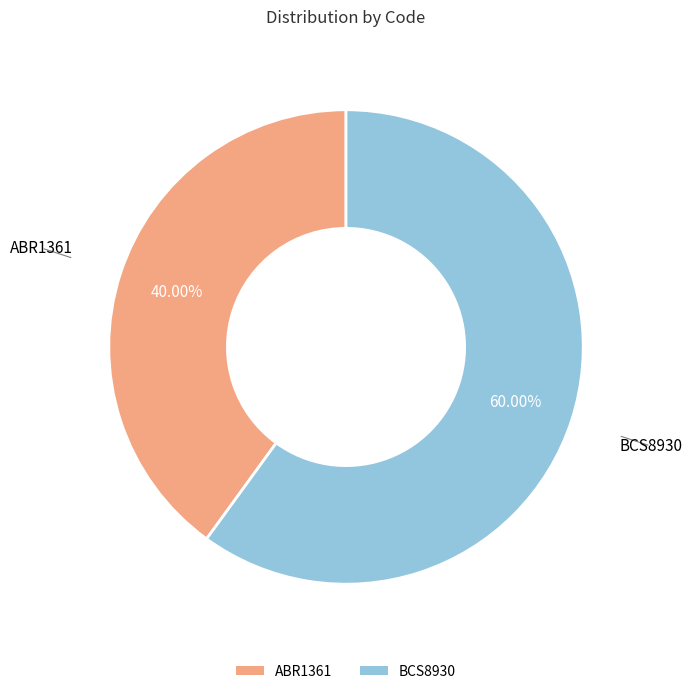

Combined, what portion of the pie is BCS8930 and ABR1361?

100.0%